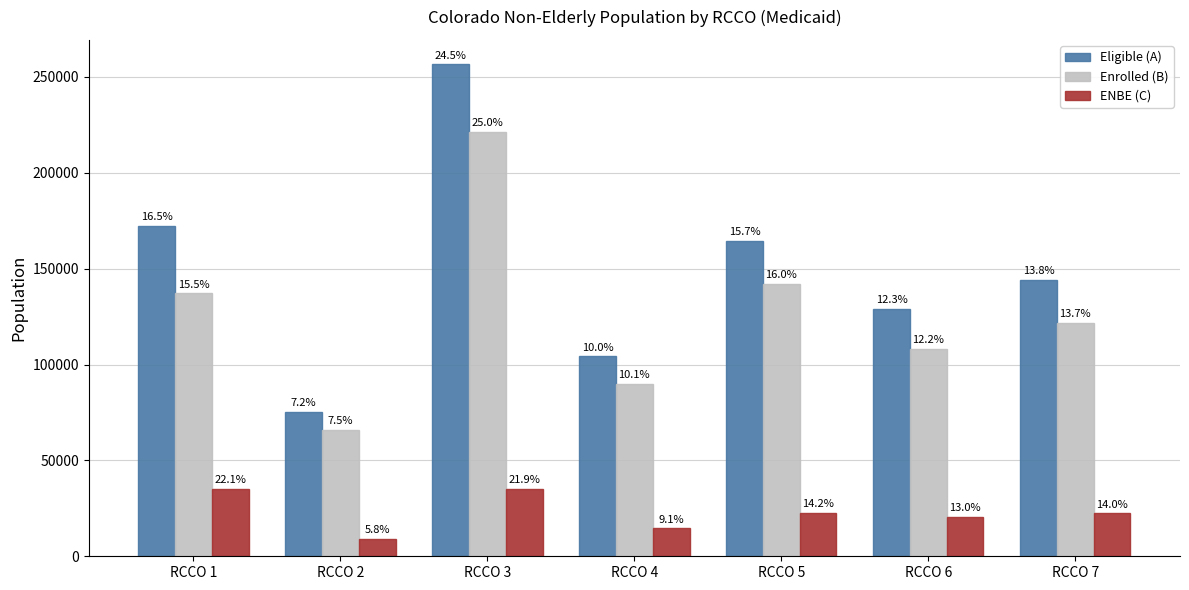

At RCCO 4, list the series in order from largest to smallest.

Eligible (A), Enrolled (B), ENBE (C)